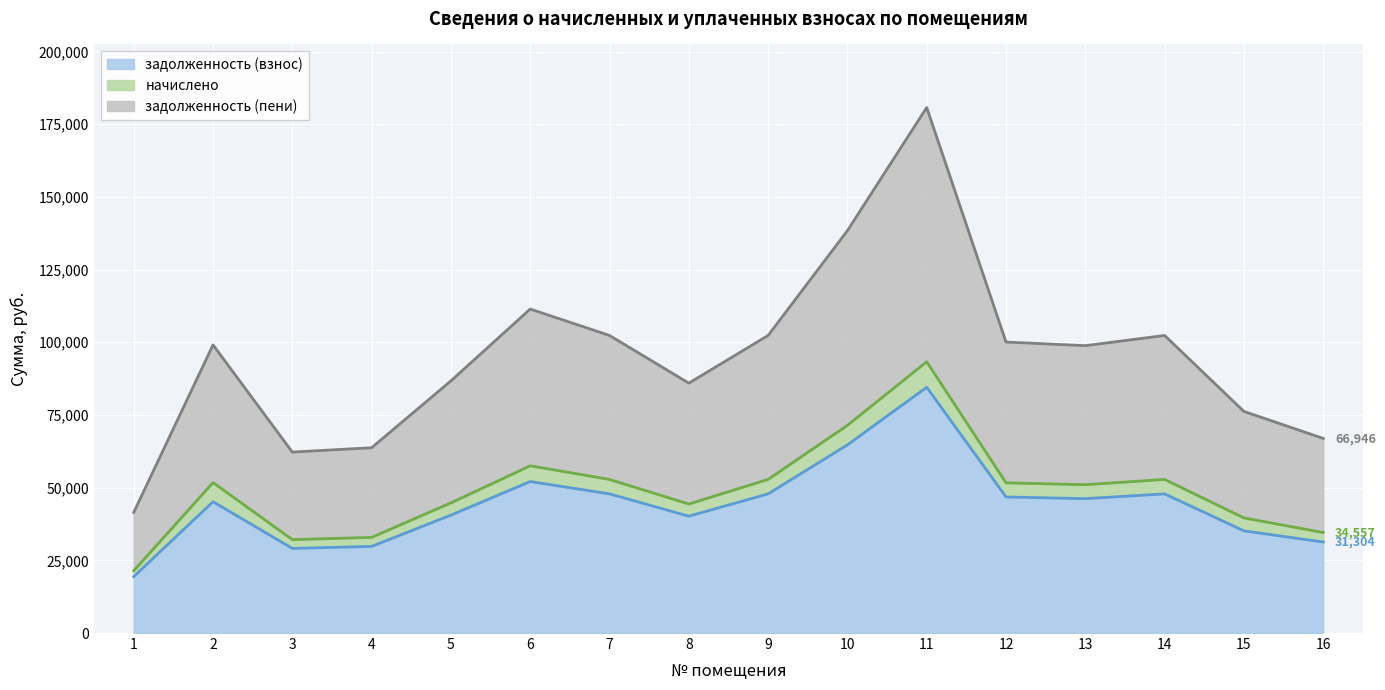

Where is the first local maximum for задолженность (пени)?

2